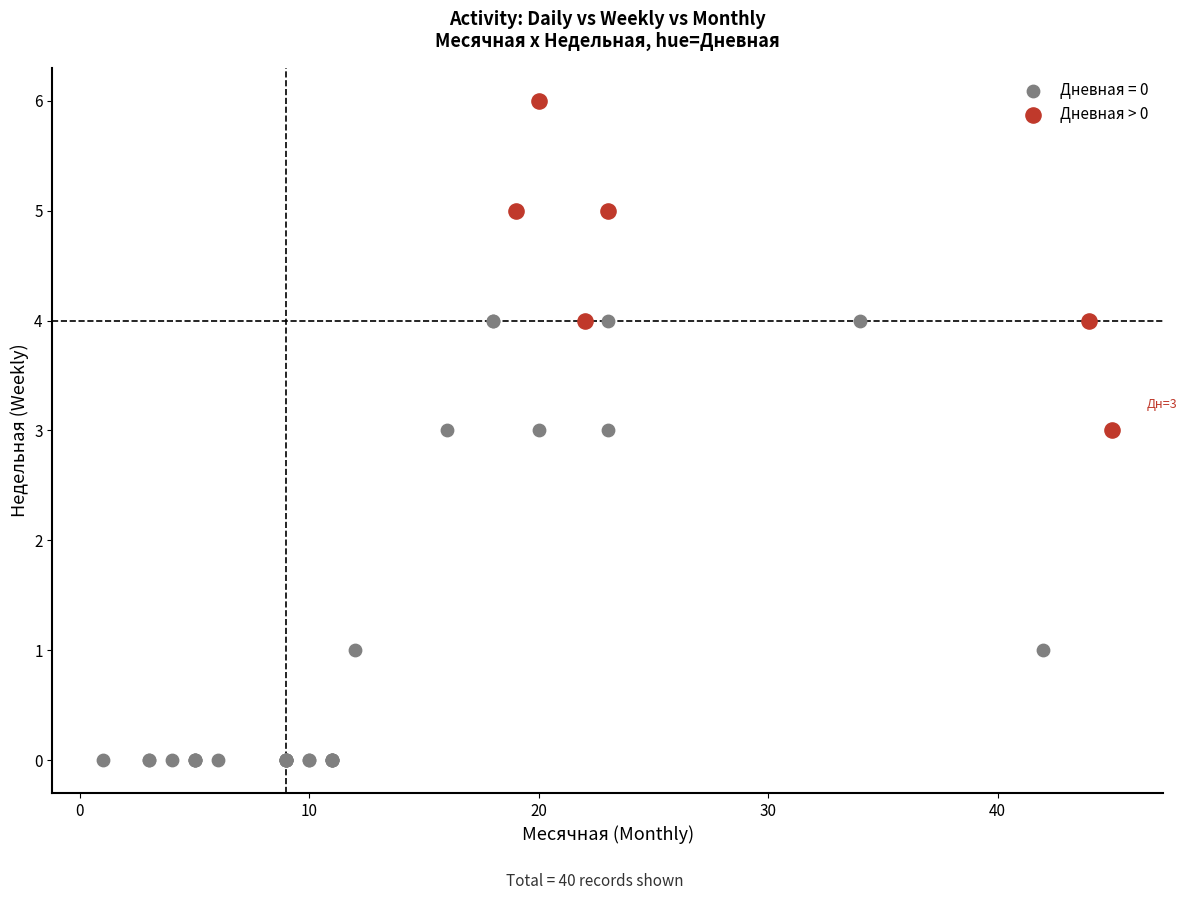

Which series reaches the minimum Y coordinate?

Дневная = 0